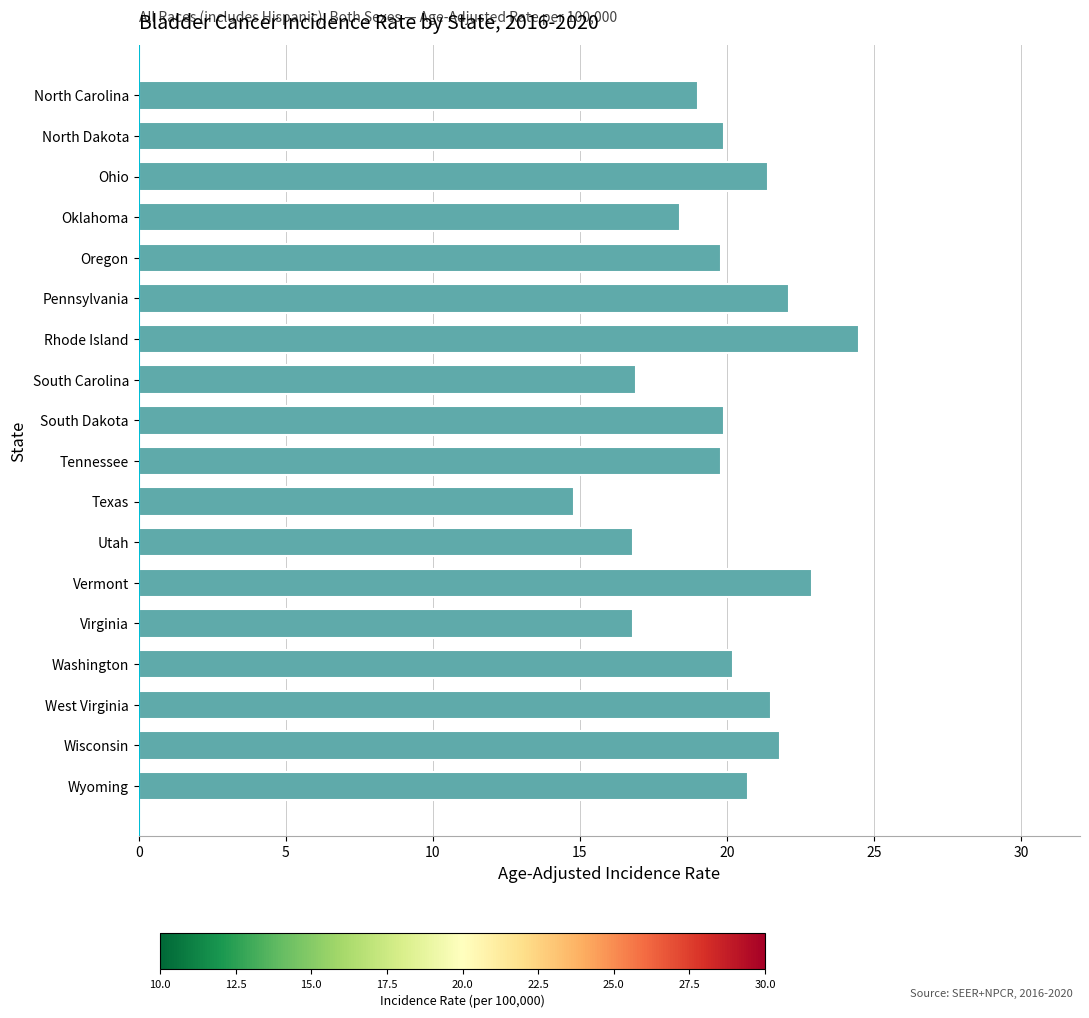

What is the change in value from South Carolina to North Dakota?

+3.0